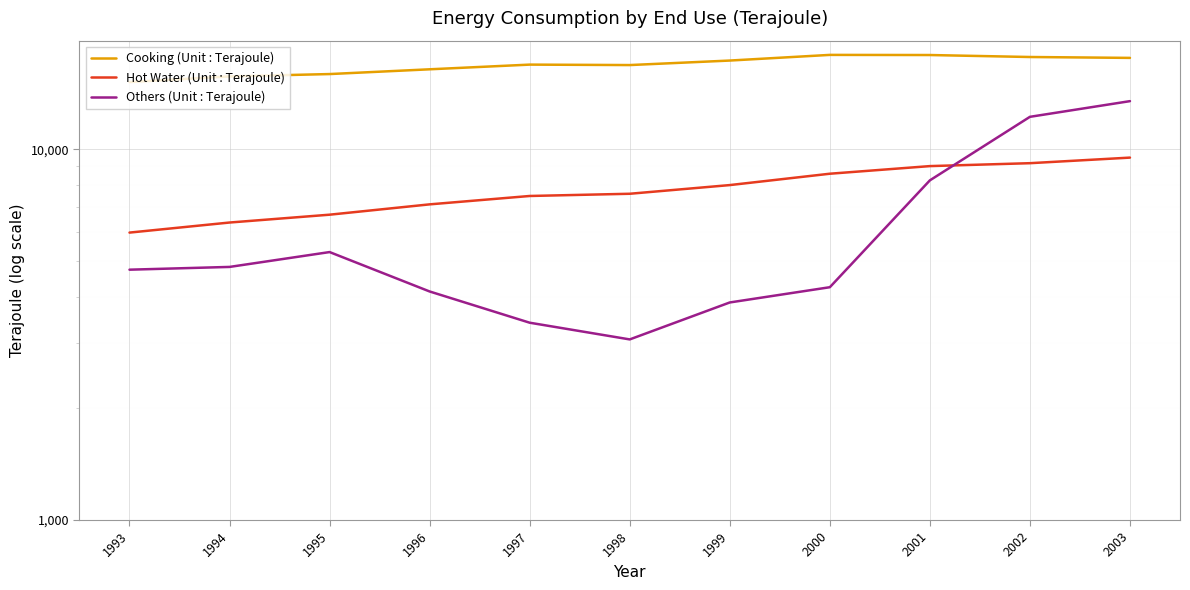

Which series has the largest total across all categories?

Cooking (Unit : Terajoule)